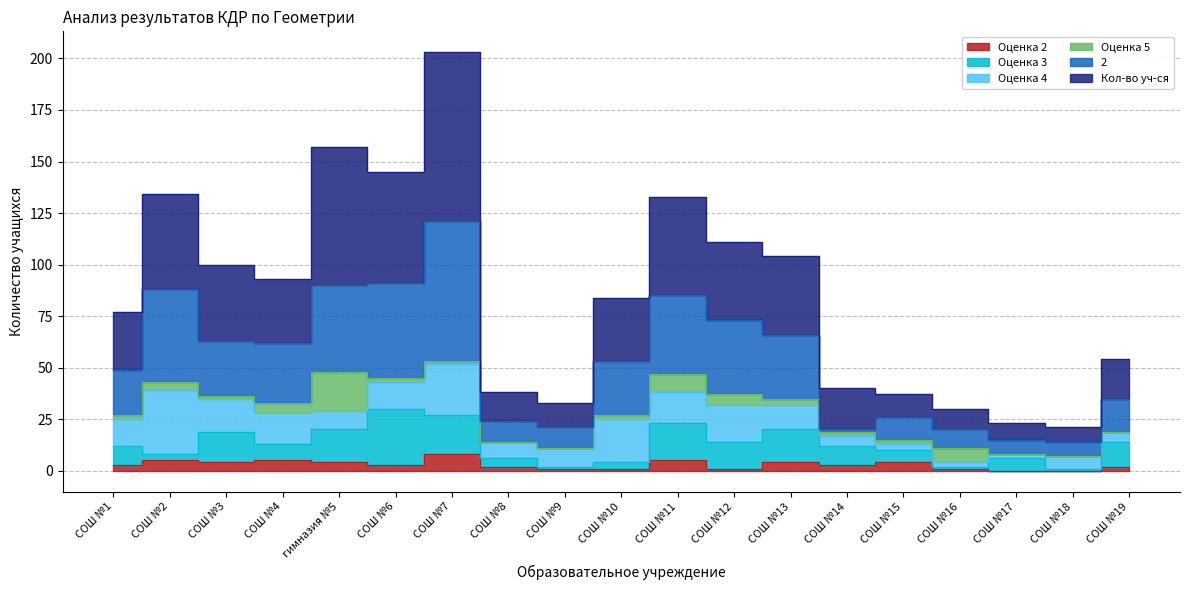

Rank the categories by 2 value from highest to lowest.

СОШ №7, СОШ №6, гимназия №5, СОШ №2, СОШ №11, СОШ №12, СОШ №13, СОШ №3, СОШ №4, СОШ №10, СОШ №1, СОШ №19, СОШ №15, СОШ №8, СОШ №9, СОШ №14, СОШ №16, СОШ №17, СОШ №18